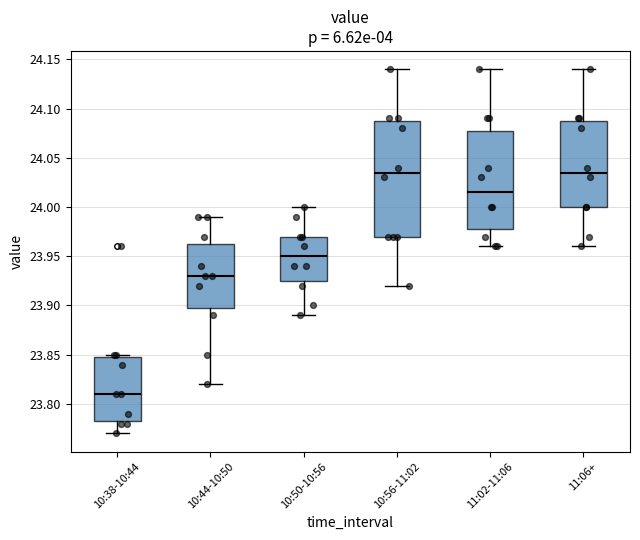

Reading left to right, transcribe this box plot: for each box, give where its median line is, the range the box spans, and where its two whiskers end, as read against the y-axis. The values are not printed on the chart, so give them approximately, as read against the axis.

10:38-10:44: median 23.810, box 23.785 to 23.850, whiskers 23.770 to 23.850 (just above the box's upper edge)
10:44-10:50: median 23.930, box 23.900 to 23.965, whiskers 23.820 to 23.990
10:50-10:56: median 23.950, box 23.925 to 23.970, whiskers 23.890 to 24.000
10:56-11:02: median 24.035, box 23.970 to 24.090, whiskers 23.920 to 24.140
11:02-11:06: median 24.015, box 23.980 to 24.080, whiskers 23.960 to 24.140
11:06+: median 24.035, box 24.000 to 24.090, whiskers 23.960 to 24.140